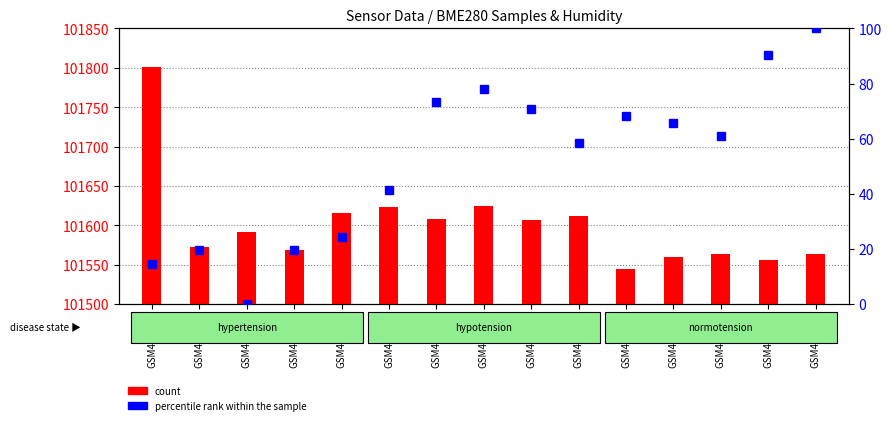

What is the total value across all series at GSM493533?

101677.7